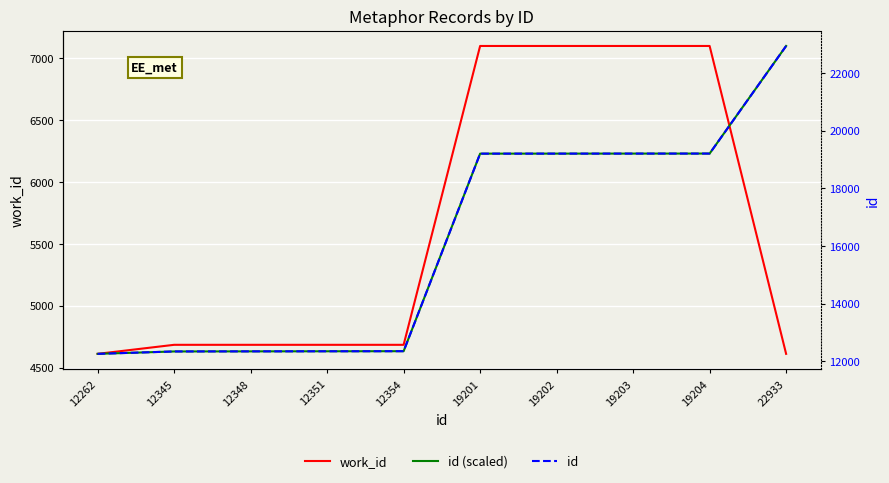

Reading left to right, what are all the values shown in this chart?

work_id: 4611.0	4684.0	4684.0	4684.0	4684.0	7099.0	7099.0	7099.0	7099.0	4611.0
id (scaled): 4611.0	4630.4	4631.1	4631.8	4632.5	6228.9	6229.1	6229.3	6229.6	7099.0
id: 12262.0	12345.0	12348.0	12351.0	12354.0	19201.0	19202.0	19203.0	19204.0	22933.0